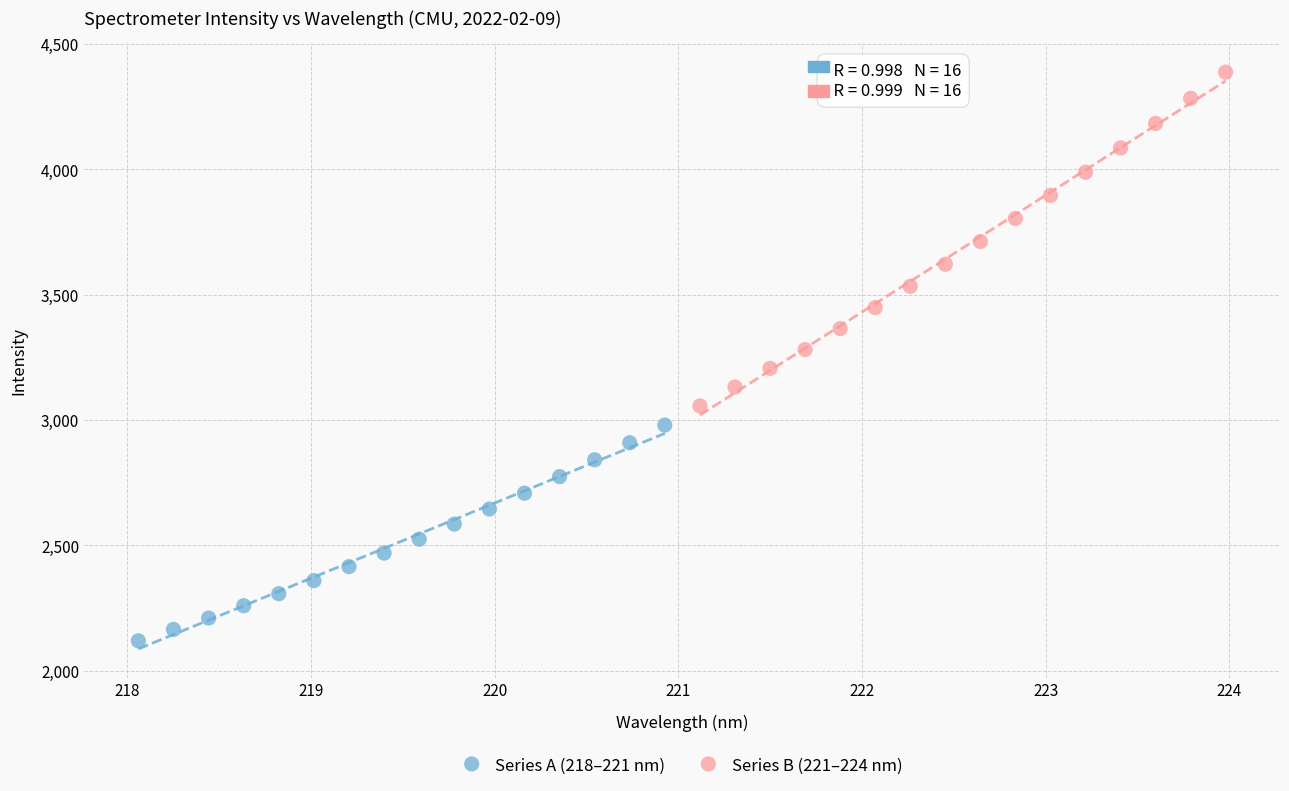

Which series contains the lowest Y value?

Series A (218–221 nm)